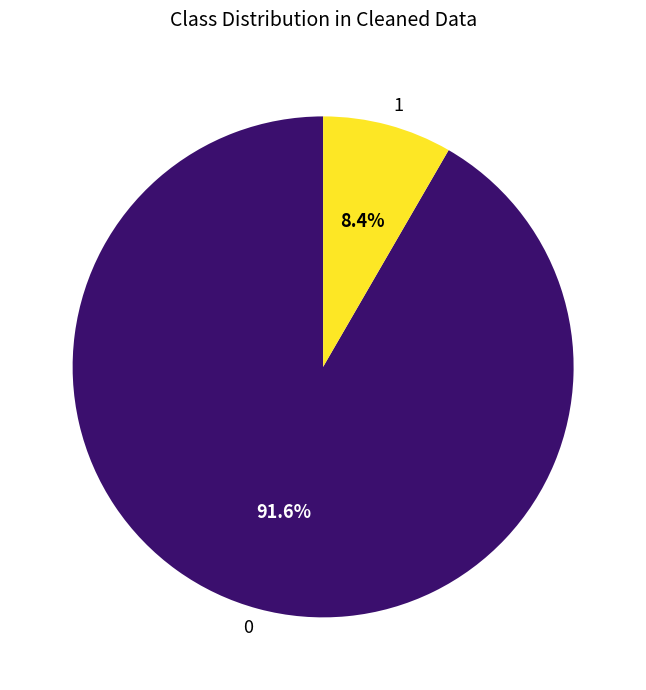

Rank the categories by value from highest to lowest.

0, 1